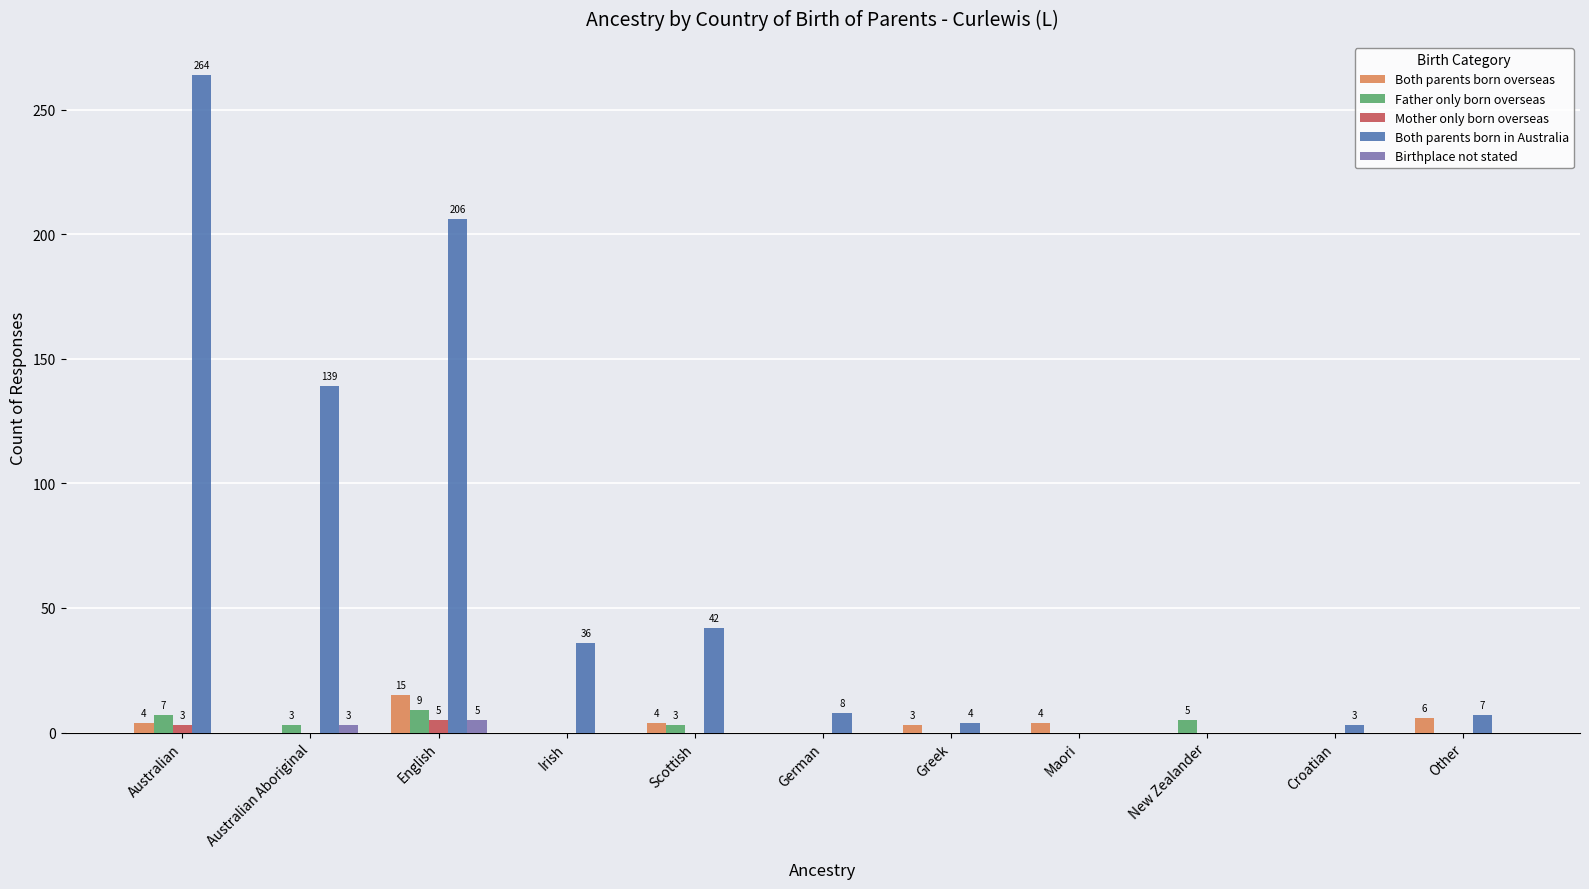

The Both parents born in Australia series shows 31 at Australian Aboriginal. True or false?

False